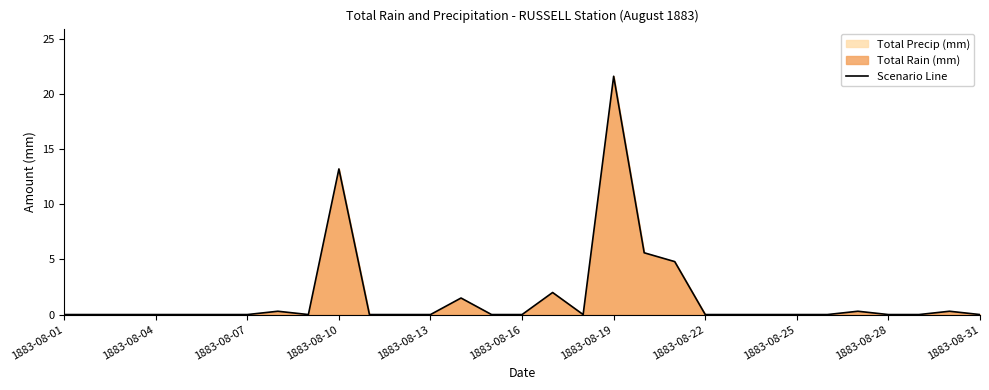

Where is the data nearest to the value 10?

1883-08-10